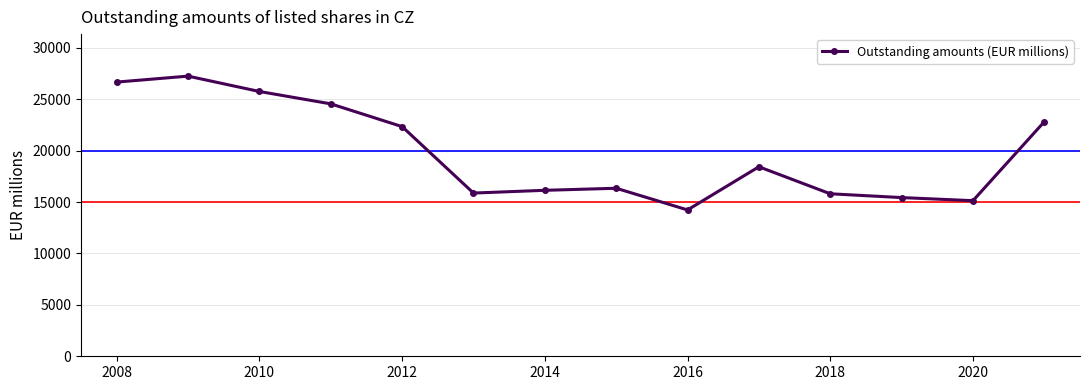

Is this an area chart (filled region under the line)?

No